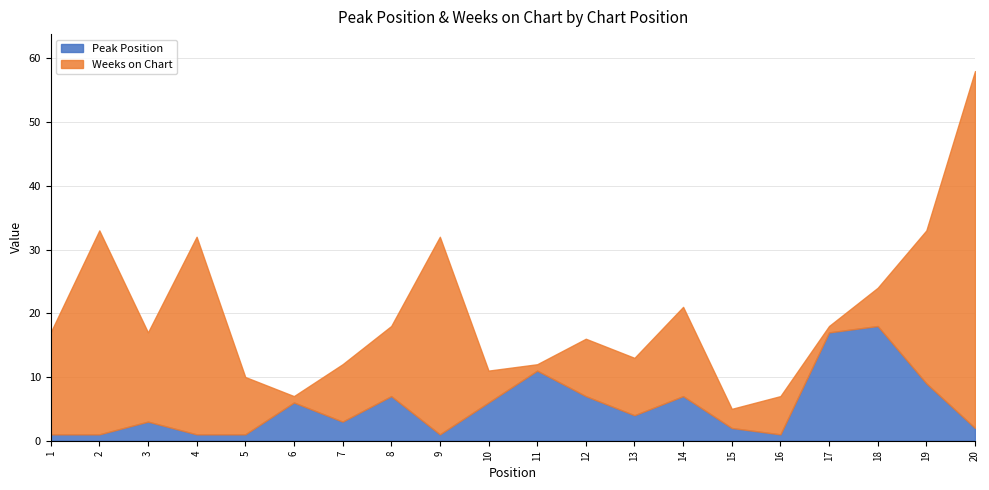

Rank the series by their maximum value, from lowest to highest.

Peak Position, Weeks on Chart